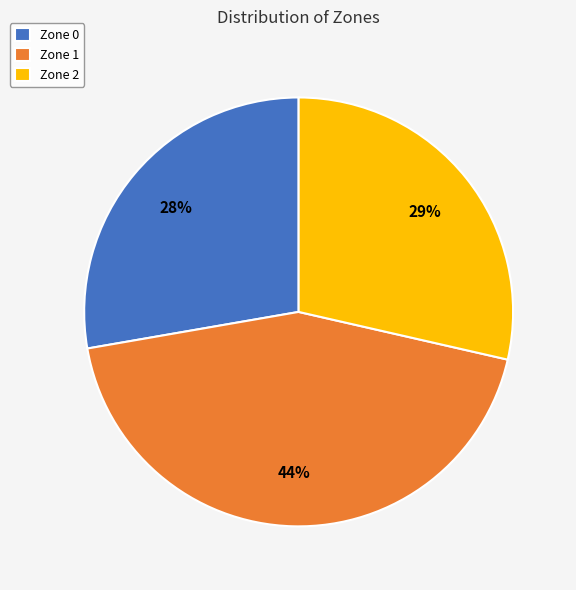

To the nearest percent, what is the average slice percentage?

33%